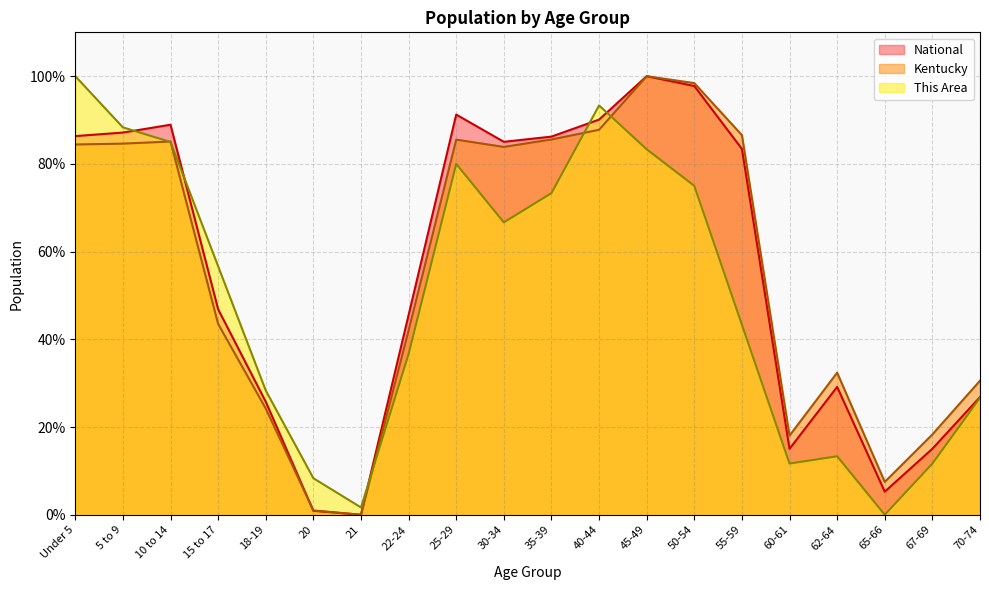

What is the spread (max minus min) of values at Under 5?

15.6